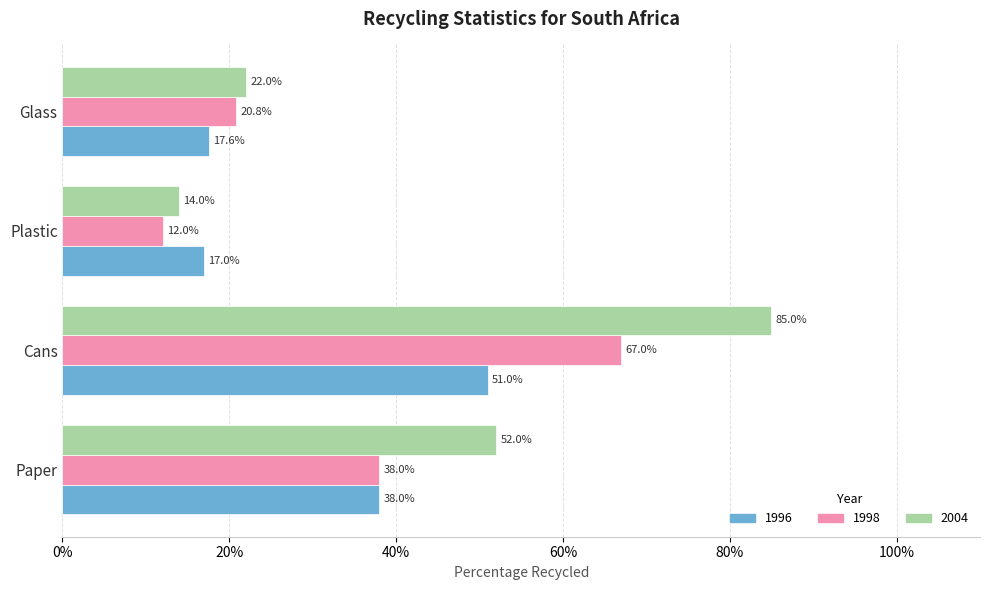

List the series in order of their peak value, lowest first.

1996, 1998, 2004